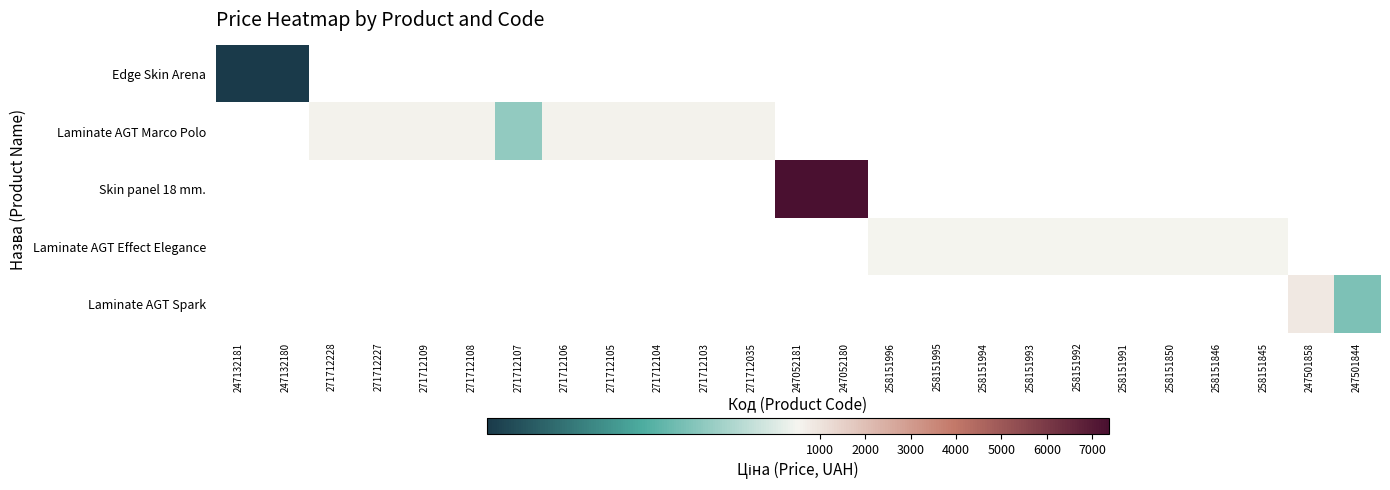

At how many categories does at least one series exceed 3441?

2